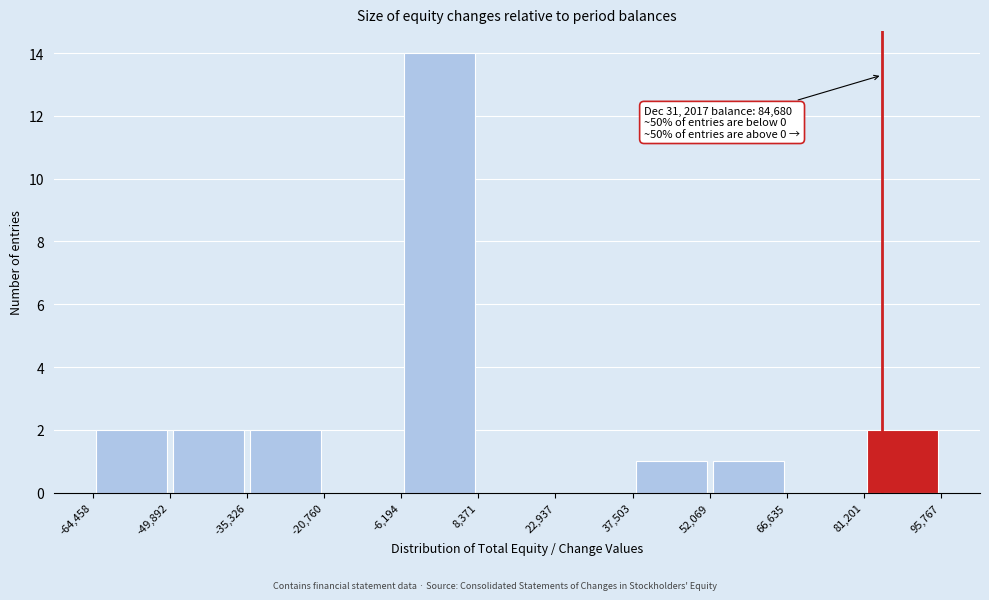

Which range on the x-axis has the tallest bar?

-6,194 to 8,371